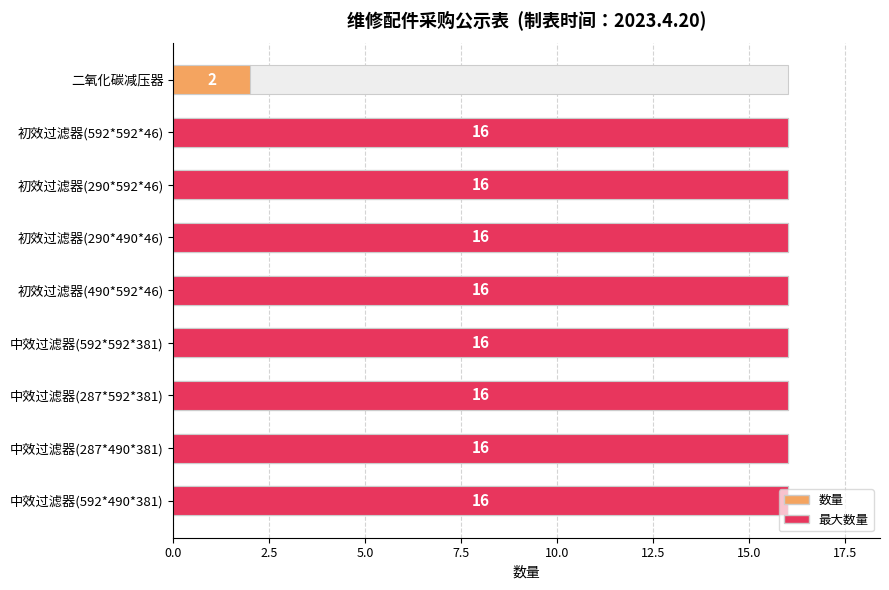

True or false: the data shows 5 at 中效过滤器(592*592*381).

False